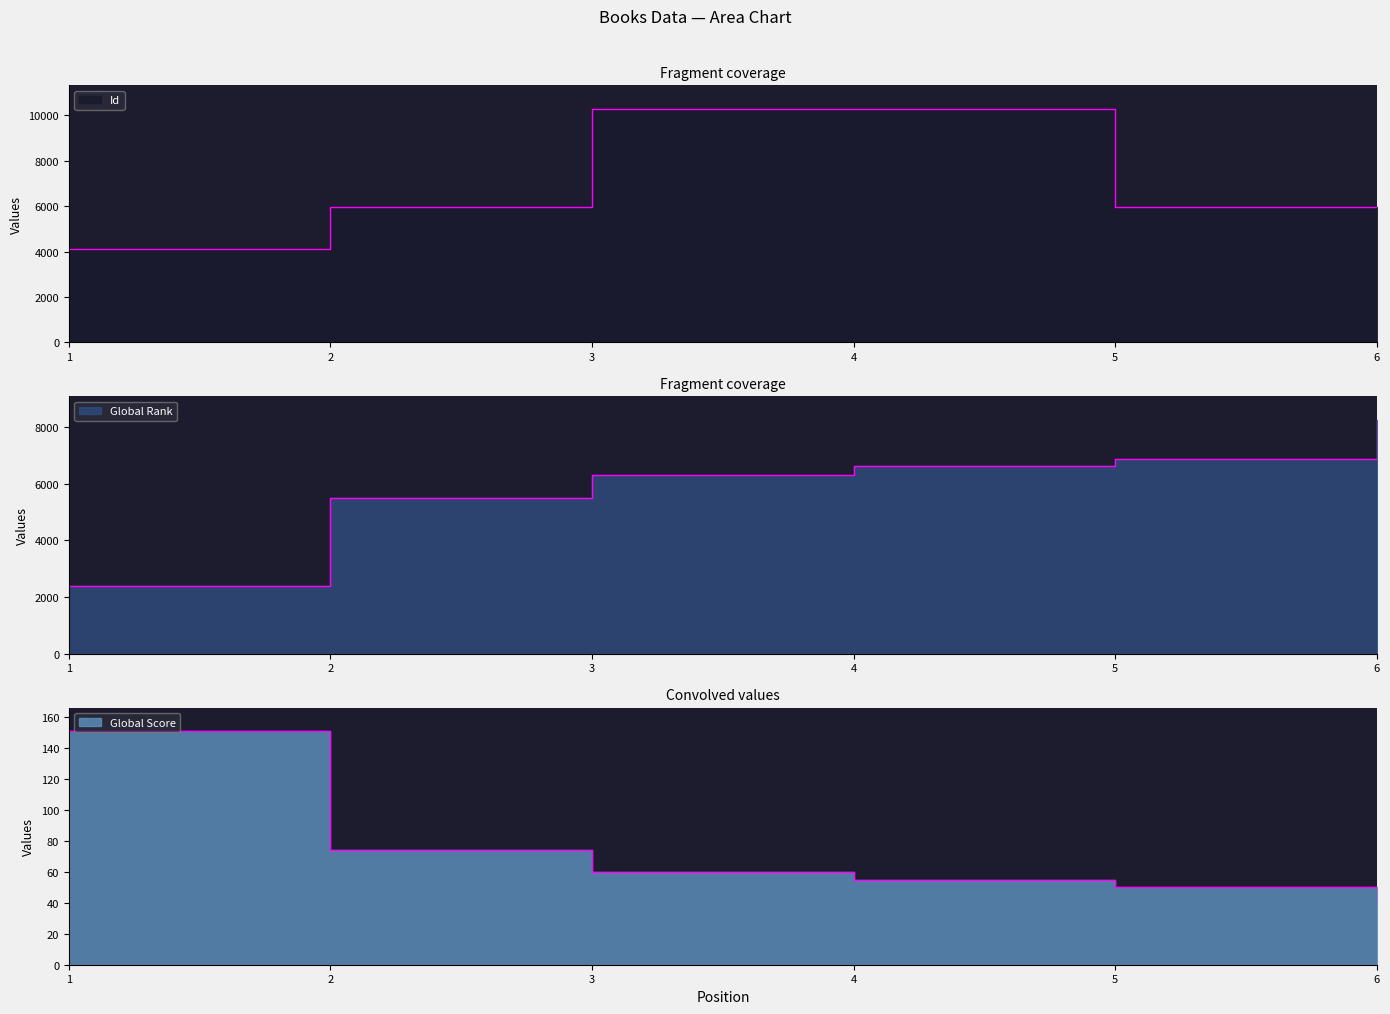

True or false: Id and Global Score cross at least once.

False